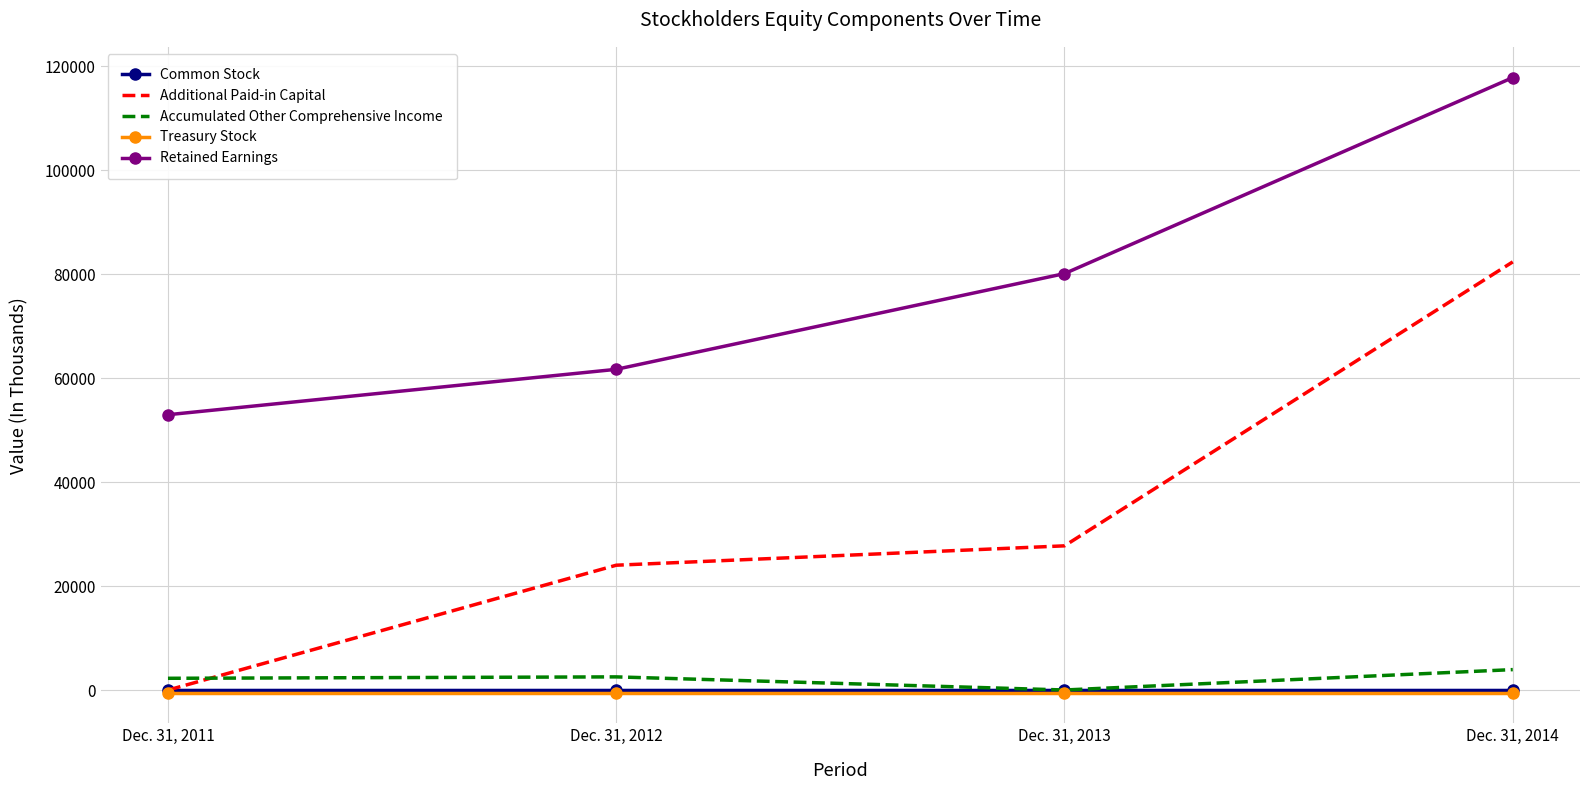

True or false: Retained Earnings and Accumulated Other Comprehensive Income intersect in this chart.

False